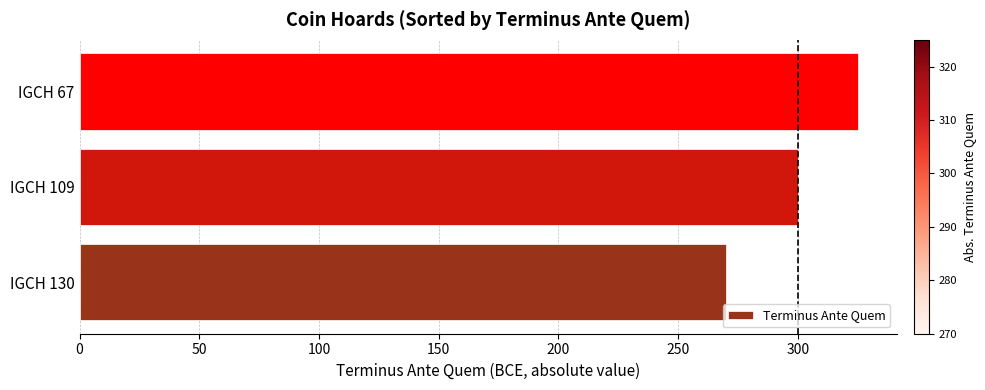

How many categories are shown in the chart?

3